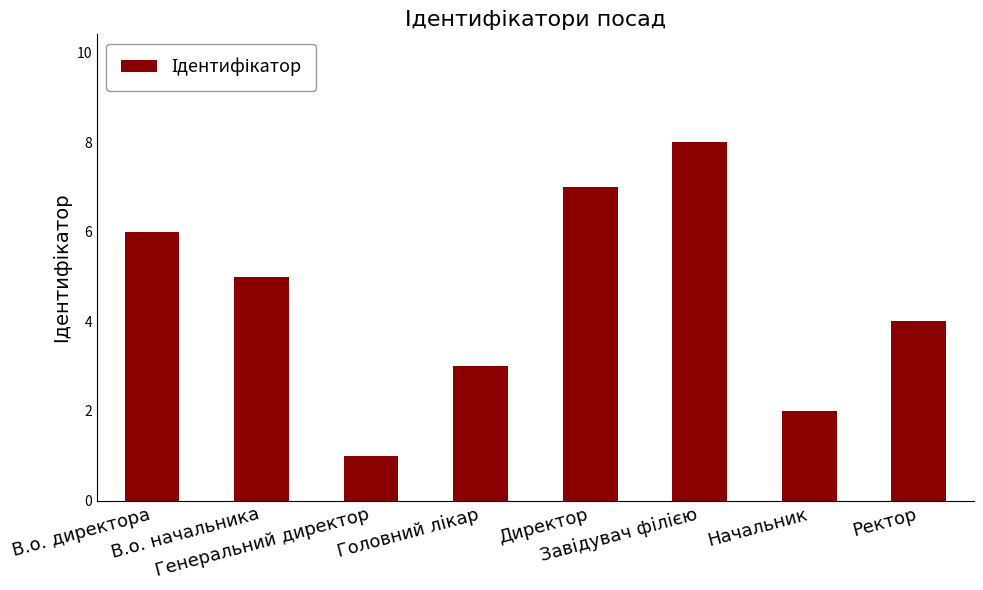

How many bars are there in total?

8